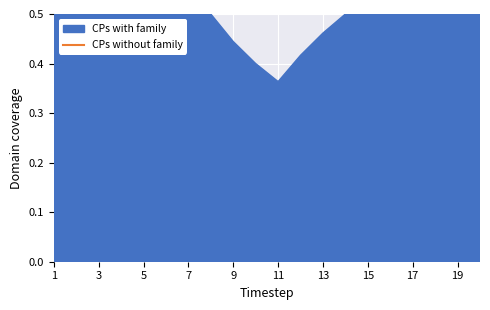

How many points are lower than both their immediate neighbors (excluding endpoints)?

1